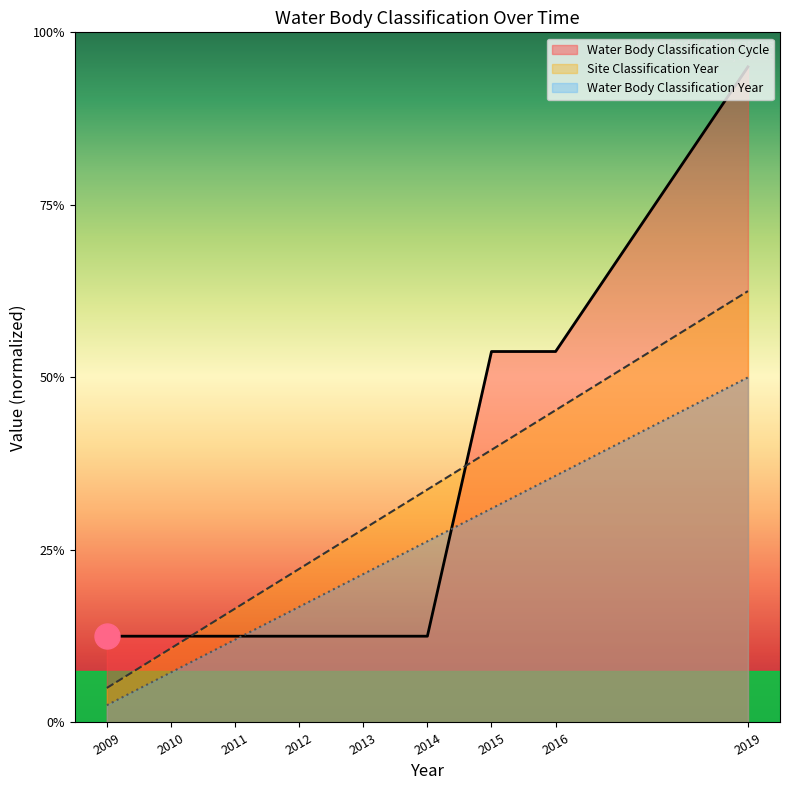

Reading left to right, transcribe all the data shown in this chart.

Site Classification Year: 0.2	0.4	0.7	0.9	1.1	1.3	1.6	1.8	2.5
Water Body Classification Year: 0.1	0.3	0.5	0.7	0.9	1.1	1.2	1.4	2.0
Water Body Classification Cycle: 0.5	0.5	0.5	0.5	0.5	0.5	2.1	2.1	3.8